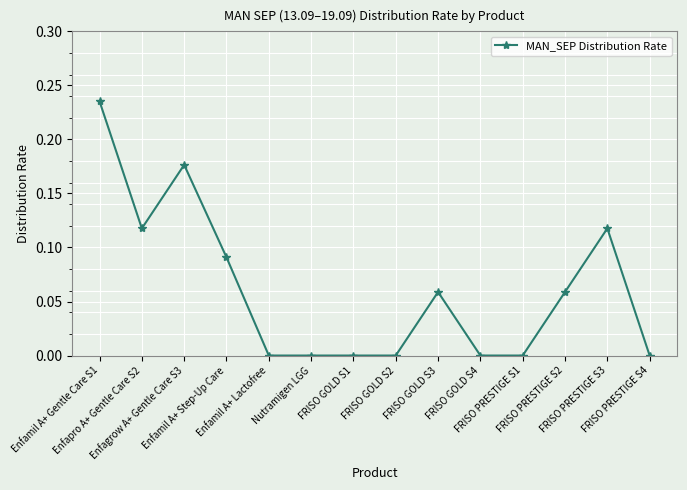

What is the sum of all values?

0.9